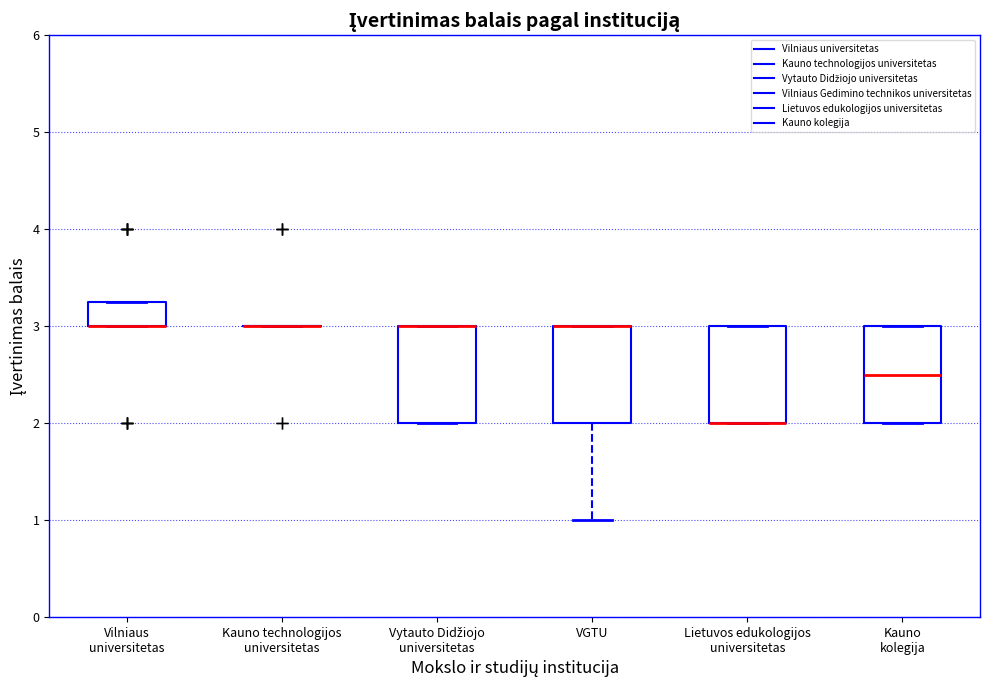

Reading left to right, read every box against the y-axis: the position of its median line, the range the box covers, and the ends of its whiskers. The values are not printed on the chart, so give them approximately, as read against the axis.

Vilniaus universitetas: median 3.0 (drawn on the box's lower edge), box 3.0 to 3.3, whiskers 3.0 to 3.3
Kauno technologijos universitetas: box collapsed to a line at 3.0, whiskers 3.0 to 3.0
Vytauto Didžiojo universitetas: median 3.0 (drawn on the box's upper edge), box 2.0 to 3.0, whiskers 2.0 to 3.0
VGTU: median 3.0 (drawn on the box's upper edge), box 2.0 to 3.0, whiskers 1.0 to 3.0
Lietuvos edukologijos universitetas: median 2.0 (drawn on the box's lower edge), box 2.0 to 3.0, whiskers 2.0 to 3.0
Kauno kolegija: median 2.5, box 2.0 to 3.0, whiskers 2.0 to 3.0